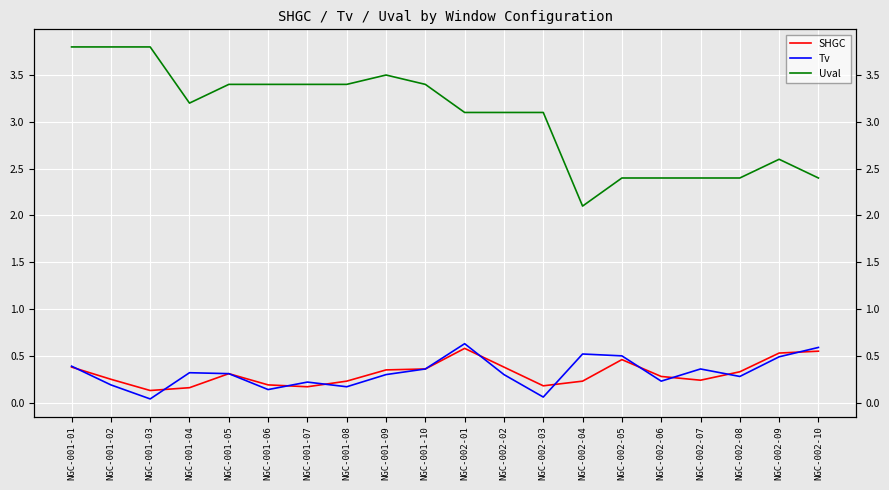

Reading left to right, extract all data points from this chart.

SHGC: NGC-001-01=0.4	NGC-001-02=0.2	NGC-001-03=0.1	NGC-001-04=0.2	NGC-001-05=0.3	NGC-001-06=0.2	NGC-001-07=0.2	NGC-001-08=0.2	NGC-001-09=0.3	NGC-001-10=0.4	NGC-002-01=0.6	NGC-002-02=0.4	NGC-002-03=0.2	NGC-002-04=0.2	NGC-002-05=0.5	NGC-002-06=0.3	NGC-002-07=0.2	NGC-002-08=0.3	NGC-002-09=0.5	NGC-002-10=0.6
Tv: NGC-001-01=0.4	NGC-001-02=0.2	NGC-001-03=0.0	NGC-001-04=0.3	NGC-001-05=0.3	NGC-001-06=0.1	NGC-001-07=0.2	NGC-001-08=0.2	NGC-001-09=0.3	NGC-001-10=0.4	NGC-002-01=0.6	NGC-002-02=0.3	NGC-002-03=0.1	NGC-002-04=0.5	NGC-002-05=0.5	NGC-002-06=0.2	NGC-002-07=0.4	NGC-002-08=0.3	NGC-002-09=0.5	NGC-002-10=0.6
Uval: NGC-001-01=3.8	NGC-001-02=3.8	NGC-001-03=3.8	NGC-001-04=3.2	NGC-001-05=3.4	NGC-001-06=3.4	NGC-001-07=3.4	NGC-001-08=3.4	NGC-001-09=3.5	NGC-001-10=3.4	NGC-002-01=3.1	NGC-002-02=3.1	NGC-002-03=3.1	NGC-002-04=2.1	NGC-002-05=2.4	NGC-002-06=2.4	NGC-002-07=2.4	NGC-002-08=2.4	NGC-002-09=2.6	NGC-002-10=2.4